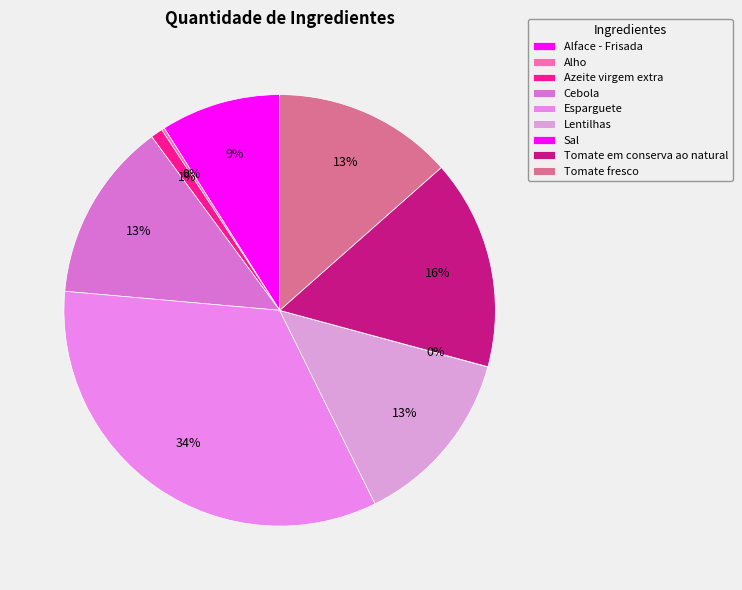

Does any single category account for the majority?

No